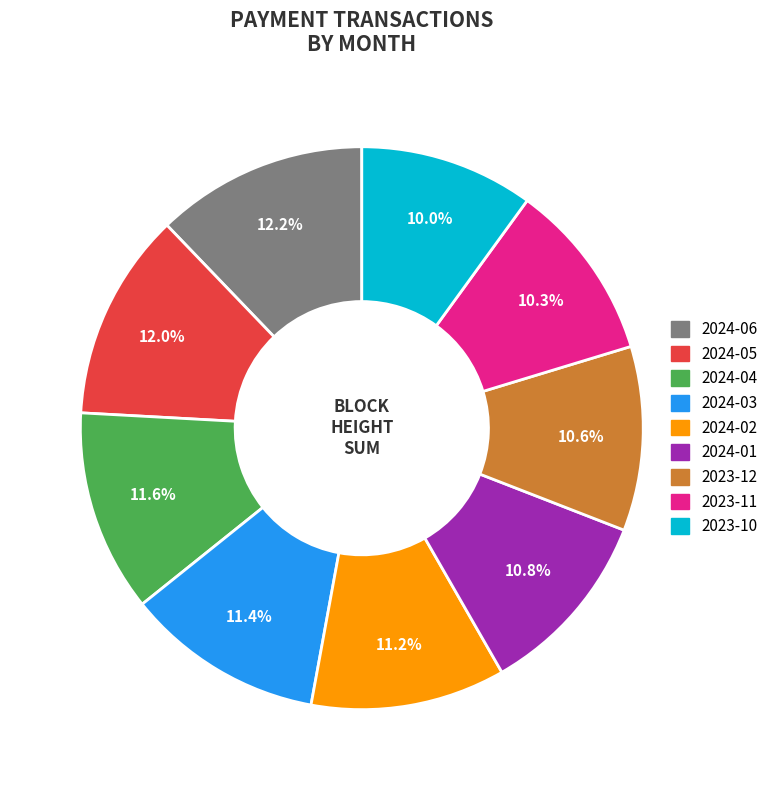

What percentage is the 2024-03 slice, to the nearest percent?

11%